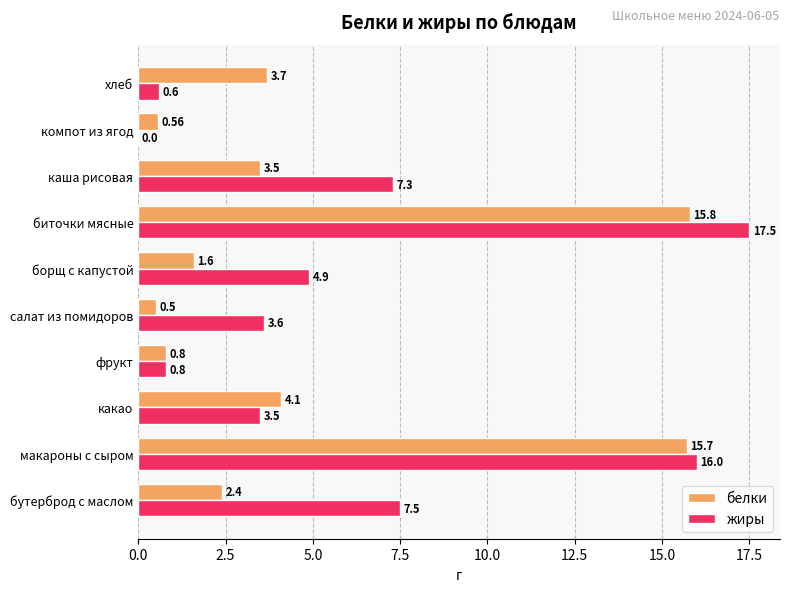

How many data points in белки are above 3?

5